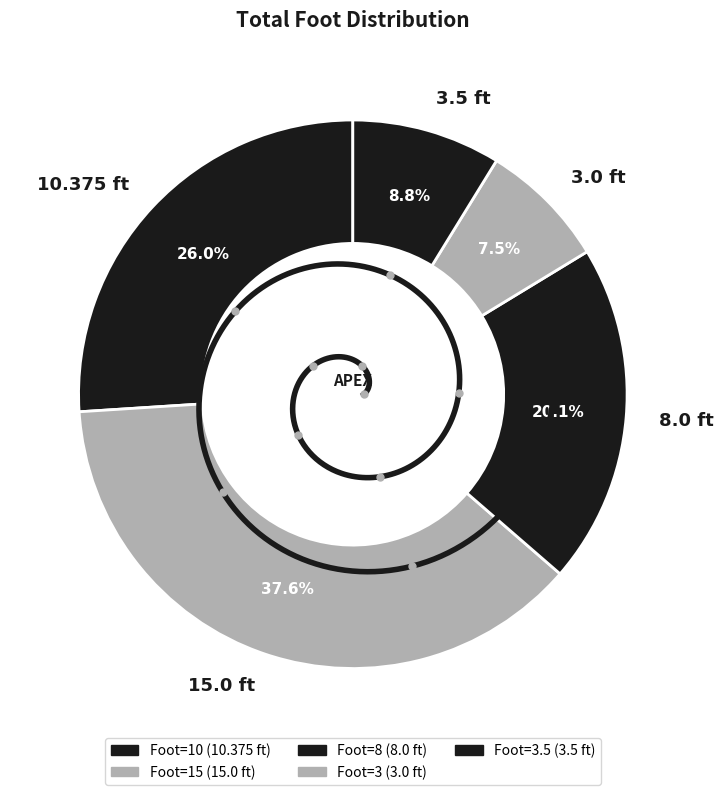

Which has a higher value, 15 or 3?

15